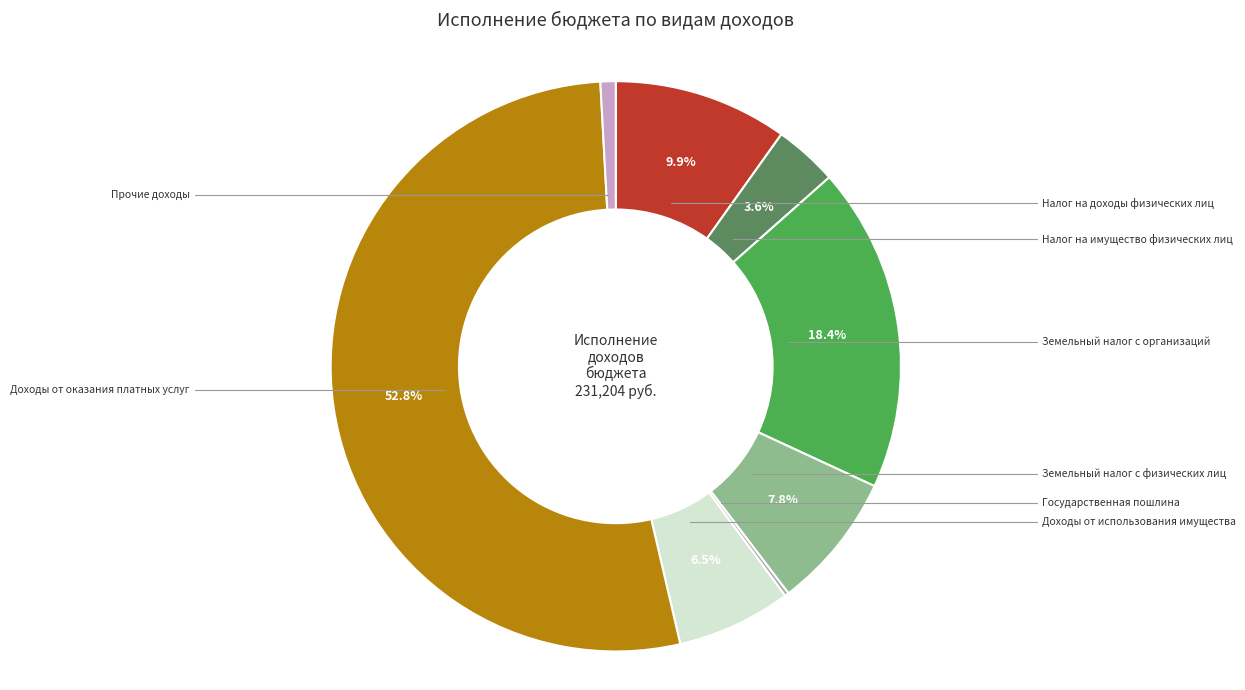

Is there a majority slice in this chart?

Yes